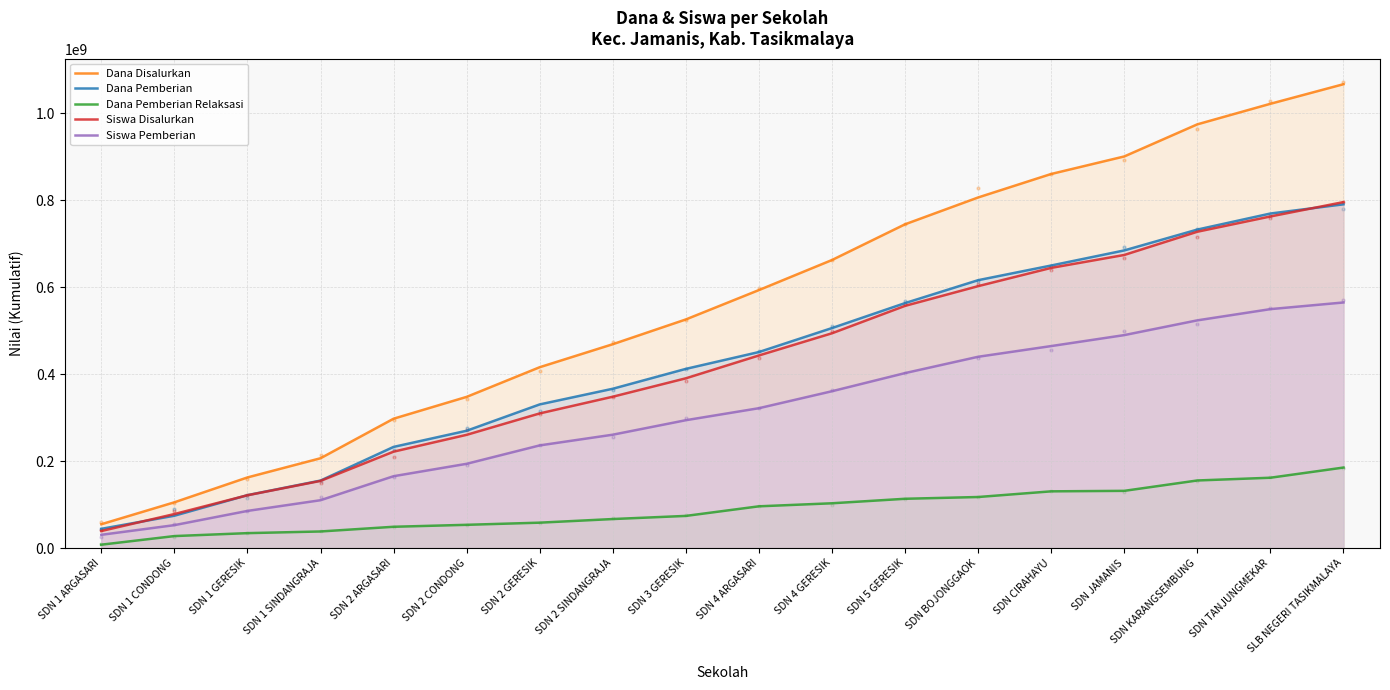

Is the value of Dana Pemberian Relaksasi at SDN 2 CONDONG greater than the value of Siswa Pemberian at SDN CIRAHAYU?

No